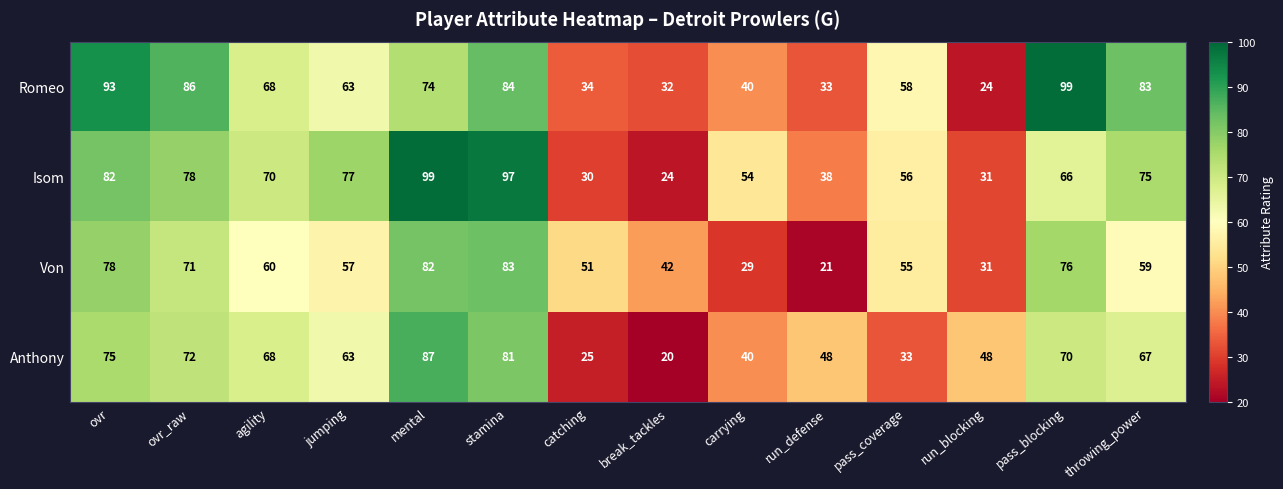

What is the difference between the Anthony values at throwing_power and ovr?

8